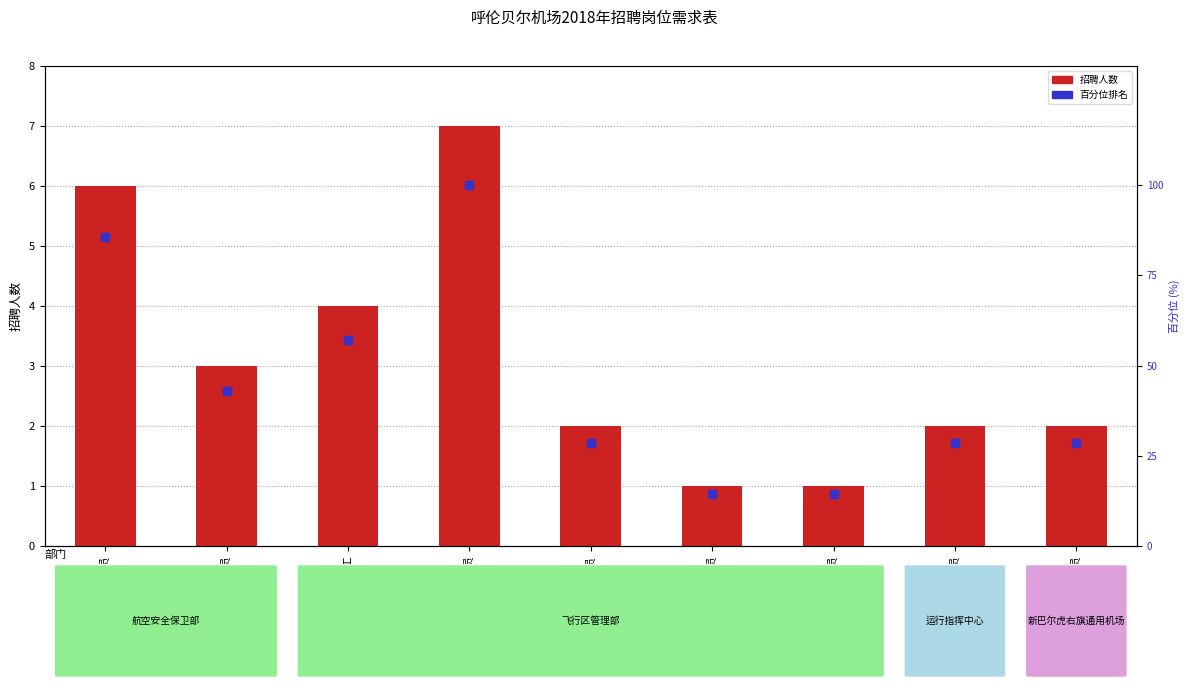

Which series contains the highest Y value?

百分位排名